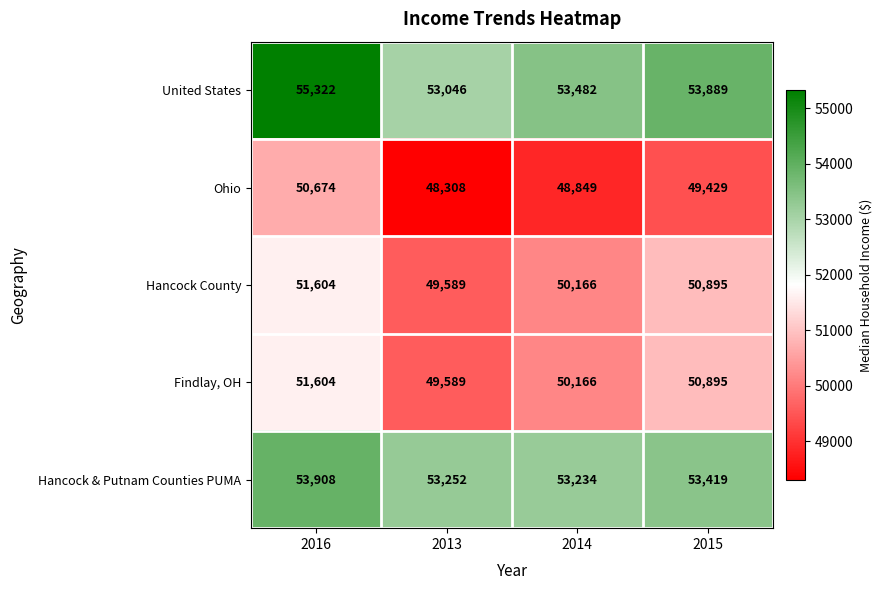

Is the value of Findlay, OH at 2015 greater than the value of United States at 2016?

No